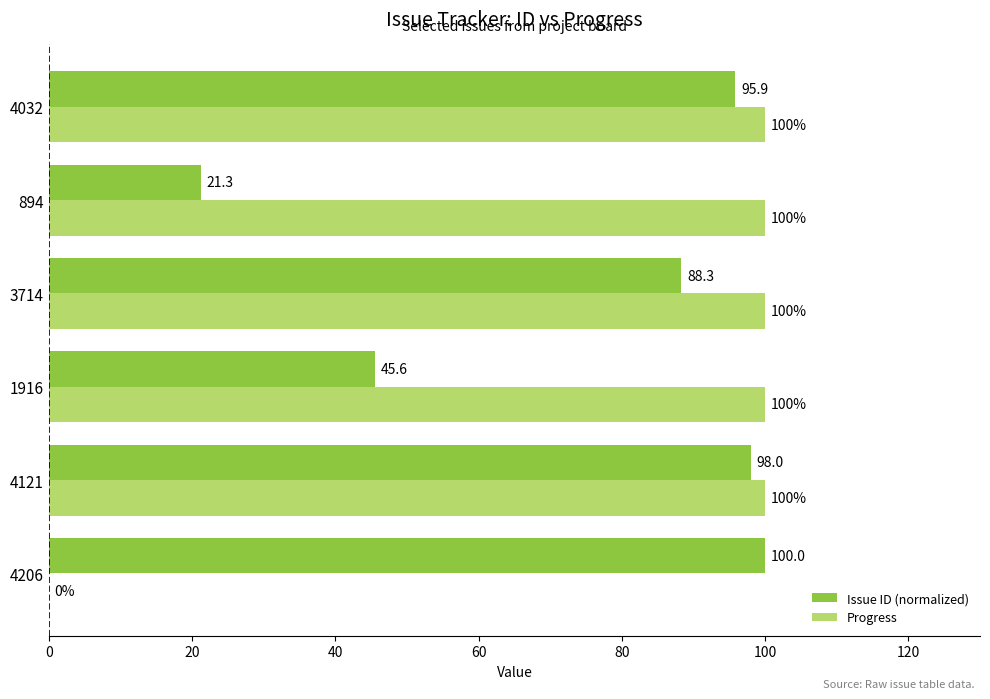

What is the highest value of the Issue ID (normalized) series?

100.0